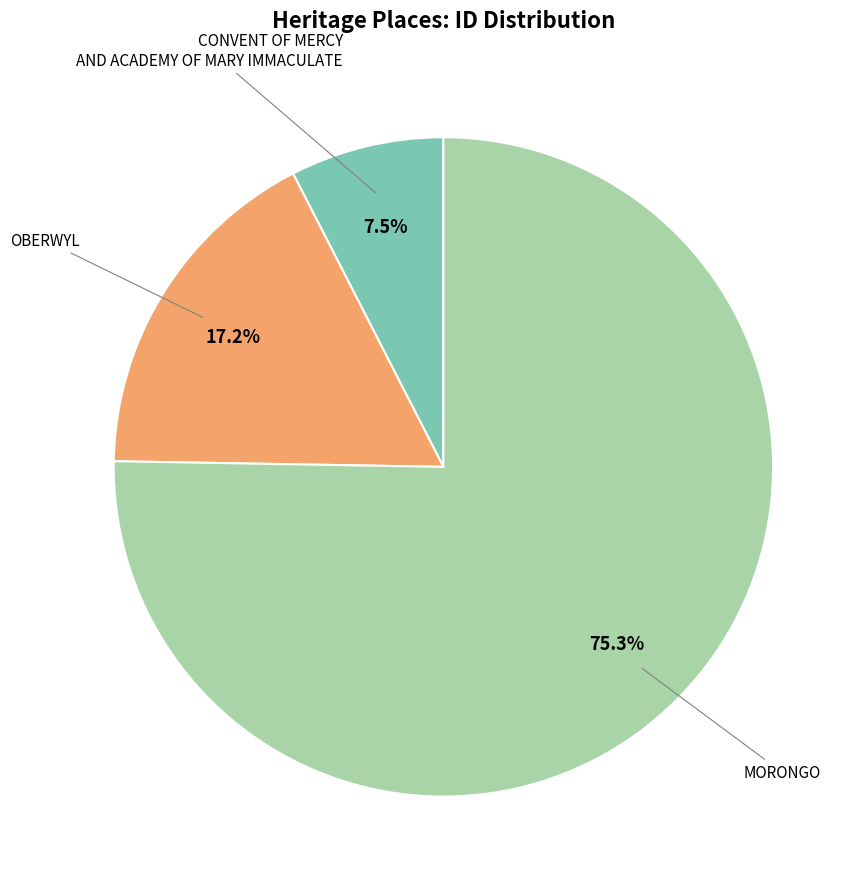

Does any single category account for the majority?

Yes